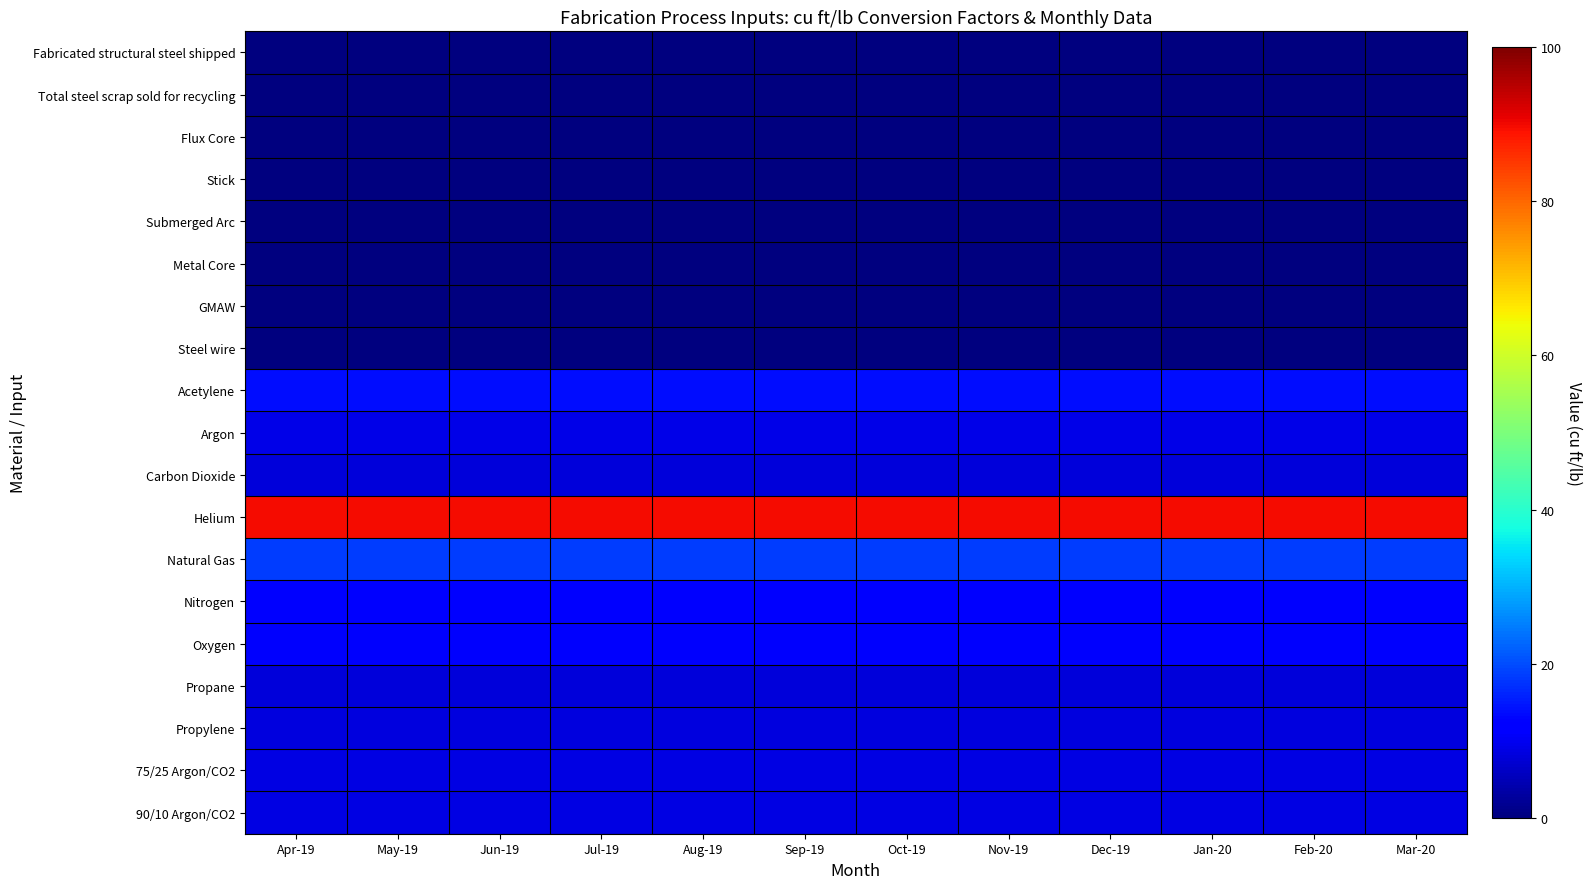

Reading left to right, what are all the values shown in this chart?

Fabricated structural steel shipped: Apr-19=0.0	May-19=0.0	Jun-19=0.0	Jul-19=0.0	Aug-19=0.0	Sep-19=0.0	Oct-19=0.0	Nov-19=0.0	Dec-19=0.0	Jan-20=0.0	Feb-20=0.0	Mar-20=0.0
Total steel scrap sold for recycling: Apr-19=0.0	May-19=0.0	Jun-19=0.0	Jul-19=0.0	Aug-19=0.0	Sep-19=0.0	Oct-19=0.0	Nov-19=0.0	Dec-19=0.0	Jan-20=0.0	Feb-20=0.0	Mar-20=0.0
Flux Core: Apr-19=0.0	May-19=0.0	Jun-19=0.0	Jul-19=0.0	Aug-19=0.0	Sep-19=0.0	Oct-19=0.0	Nov-19=0.0	Dec-19=0.0	Jan-20=0.0	Feb-20=0.0	Mar-20=0.0
Stick: Apr-19=0.0	May-19=0.0	Jun-19=0.0	Jul-19=0.0	Aug-19=0.0	Sep-19=0.0	Oct-19=0.0	Nov-19=0.0	Dec-19=0.0	Jan-20=0.0	Feb-20=0.0	Mar-20=0.0
Submerged Arc: Apr-19=0.0	May-19=0.0	Jun-19=0.0	Jul-19=0.0	Aug-19=0.0	Sep-19=0.0	Oct-19=0.0	Nov-19=0.0	Dec-19=0.0	Jan-20=0.0	Feb-20=0.0	Mar-20=0.0
Metal Core: Apr-19=0.0	May-19=0.0	Jun-19=0.0	Jul-19=0.0	Aug-19=0.0	Sep-19=0.0	Oct-19=0.0	Nov-19=0.0	Dec-19=0.0	Jan-20=0.0	Feb-20=0.0	Mar-20=0.0
GMAW: Apr-19=0.0	May-19=0.0	Jun-19=0.0	Jul-19=0.0	Aug-19=0.0	Sep-19=0.0	Oct-19=0.0	Nov-19=0.0	Dec-19=0.0	Jan-20=0.0	Feb-20=0.0	Mar-20=0.0
Steel wire: Apr-19=0.0	May-19=0.0	Jun-19=0.0	Jul-19=0.0	Aug-19=0.0	Sep-19=0.0	Oct-19=0.0	Nov-19=0.0	Dec-19=0.0	Jan-20=0.0	Feb-20=0.0	Mar-20=0.0
Acetylene: Apr-19=13.7	May-19=13.7	Jun-19=13.7	Jul-19=13.7	Aug-19=13.7	Sep-19=13.7	Oct-19=13.7	Nov-19=13.7	Dec-19=13.7	Jan-20=13.7	Feb-20=13.7	Mar-20=13.7
Argon: Apr-19=9.0	May-19=9.0	Jun-19=9.0	Jul-19=9.0	Aug-19=9.0	Sep-19=9.0	Oct-19=9.0	Nov-19=9.0	Dec-19=9.0	Jan-20=9.0	Feb-20=9.0	Mar-20=9.0
Carbon Dioxide: Apr-19=8.1	May-19=8.1	Jun-19=8.1	Jul-19=8.1	Aug-19=8.1	Sep-19=8.1	Oct-19=8.1	Nov-19=8.1	Dec-19=8.1	Jan-20=8.1	Feb-20=8.1	Mar-20=8.1
Helium: Apr-19=89.8	May-19=89.8	Jun-19=89.8	Jul-19=89.8	Aug-19=89.8	Sep-19=89.8	Oct-19=89.8	Nov-19=89.8	Dec-19=89.8	Jan-20=89.8	Feb-20=89.8	Mar-20=89.8
Natural Gas: Apr-19=18.7	May-19=18.7	Jun-19=18.7	Jul-19=18.7	Aug-19=18.7	Sep-19=18.7	Oct-19=18.7	Nov-19=18.7	Dec-19=18.7	Jan-20=18.7	Feb-20=18.7	Mar-20=18.7
Nitrogen: Apr-19=12.8	May-19=12.8	Jun-19=12.8	Jul-19=12.8	Aug-19=12.8	Sep-19=12.8	Oct-19=12.8	Nov-19=12.8	Dec-19=12.8	Jan-20=12.8	Feb-20=12.8	Mar-20=12.8
Oxygen: Apr-19=11.2	May-19=11.2	Jun-19=11.2	Jul-19=11.2	Aug-19=11.2	Sep-19=11.2	Oct-19=11.2	Nov-19=11.2	Dec-19=11.2	Jan-20=11.2	Feb-20=11.2	Mar-20=11.2
Propane: Apr-19=8.0	May-19=8.0	Jun-19=8.0	Jul-19=8.0	Aug-19=8.0	Sep-19=8.0	Oct-19=8.0	Nov-19=8.0	Dec-19=8.0	Jan-20=8.0	Feb-20=8.0	Mar-20=8.0
Propylene: Apr-19=8.4	May-19=8.4	Jun-19=8.4	Jul-19=8.4	Aug-19=8.4	Sep-19=8.4	Oct-19=8.4	Nov-19=8.4	Dec-19=8.4	Jan-20=8.4	Feb-20=8.4	Mar-20=8.4
75/25 Argon/CO2: Apr-19=8.8	May-19=8.8	Jun-19=8.8	Jul-19=8.8	Aug-19=8.8	Sep-19=8.8	Oct-19=8.8	Nov-19=8.8	Dec-19=8.8	Jan-20=8.8	Feb-20=8.8	Mar-20=8.8
90/10 Argon/CO2: Apr-19=8.9	May-19=8.9	Jun-19=8.9	Jul-19=8.9	Aug-19=8.9	Sep-19=8.9	Oct-19=8.9	Nov-19=8.9	Dec-19=8.9	Jan-20=8.9	Feb-20=8.9	Mar-20=8.9